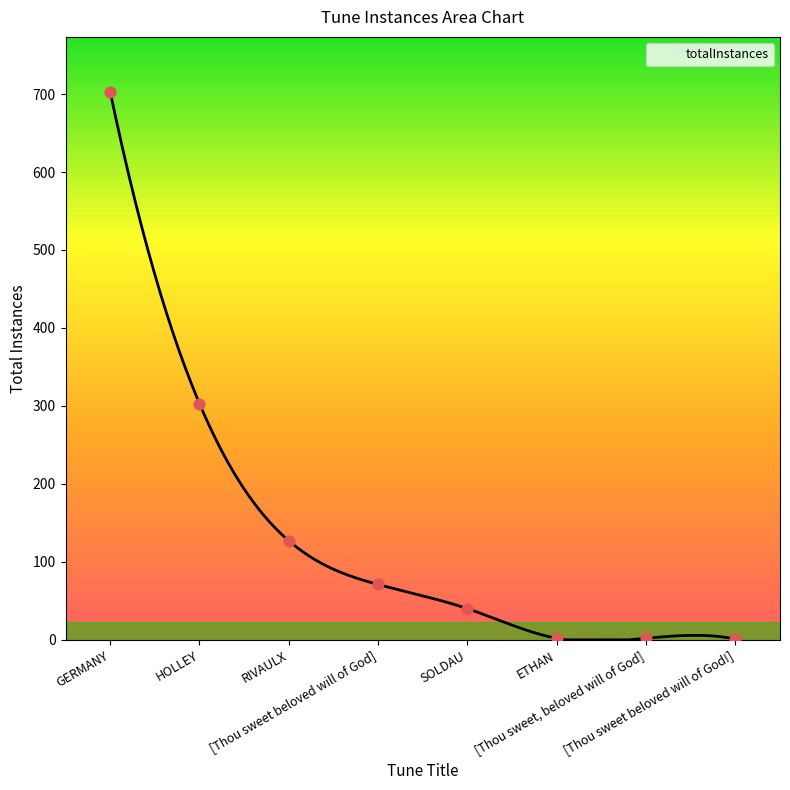

What is the change in value from HOLLEY to [Thou sweet beloved will of God]?

-232